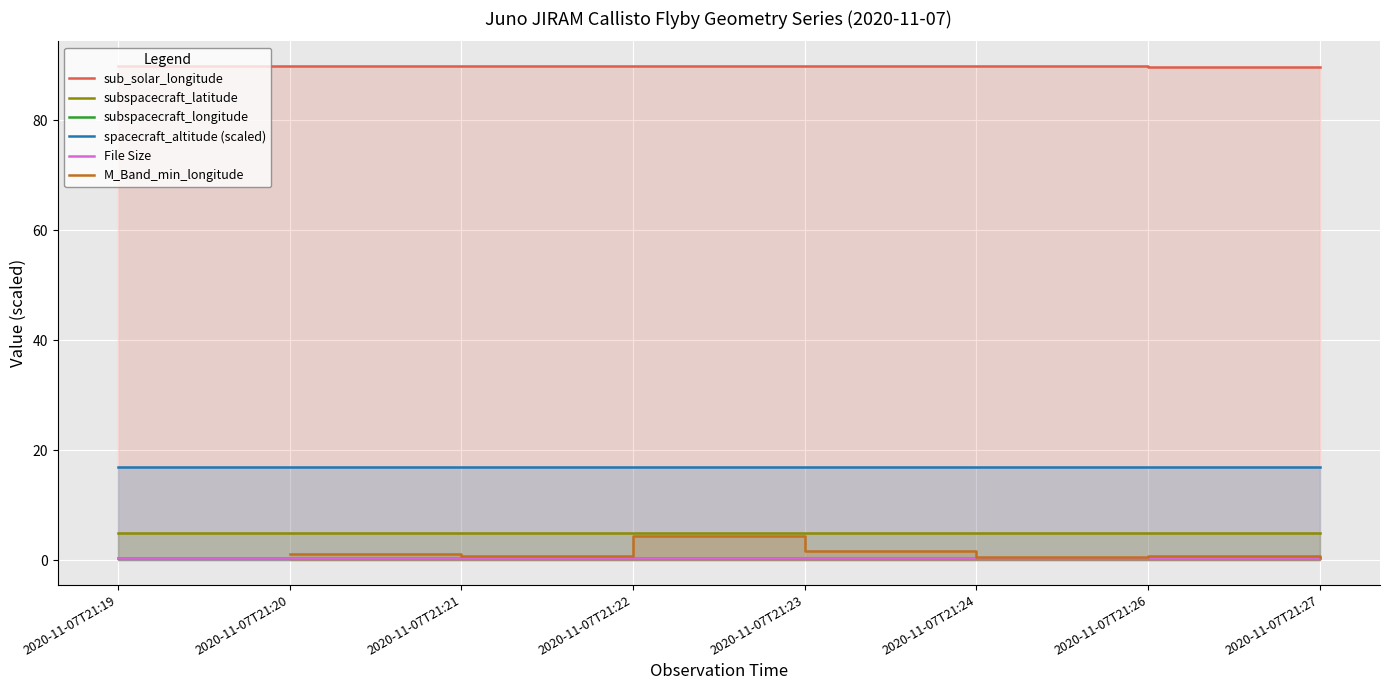

True or false: subspacecraft_longitude and subspacecraft_latitude cross at least once.

False